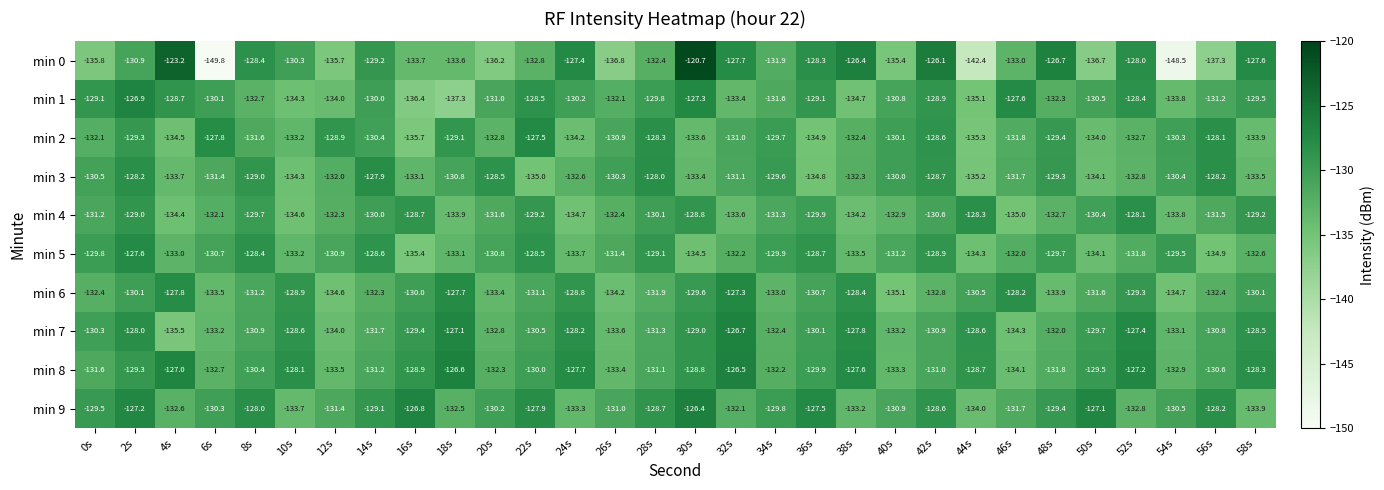

What is the total value across all series at 32s?

-1301.6